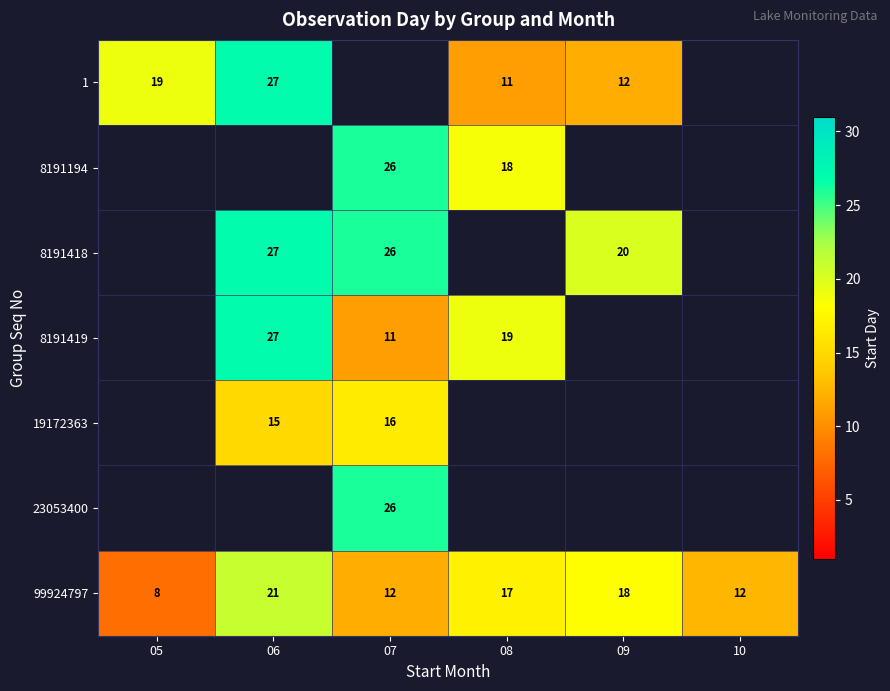

What is the minimum value for 99924797?

8